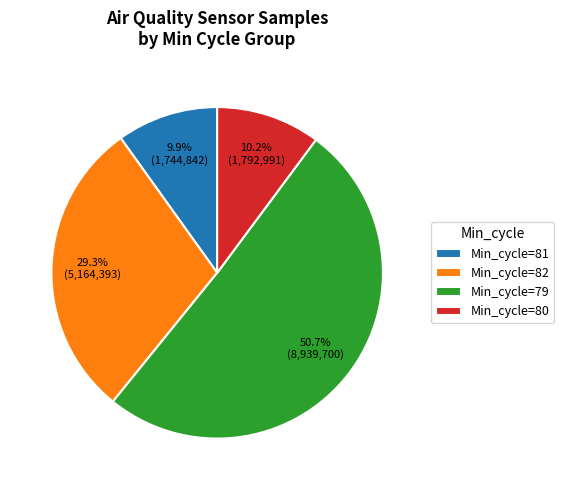

How many slices are in this pie chart?

4